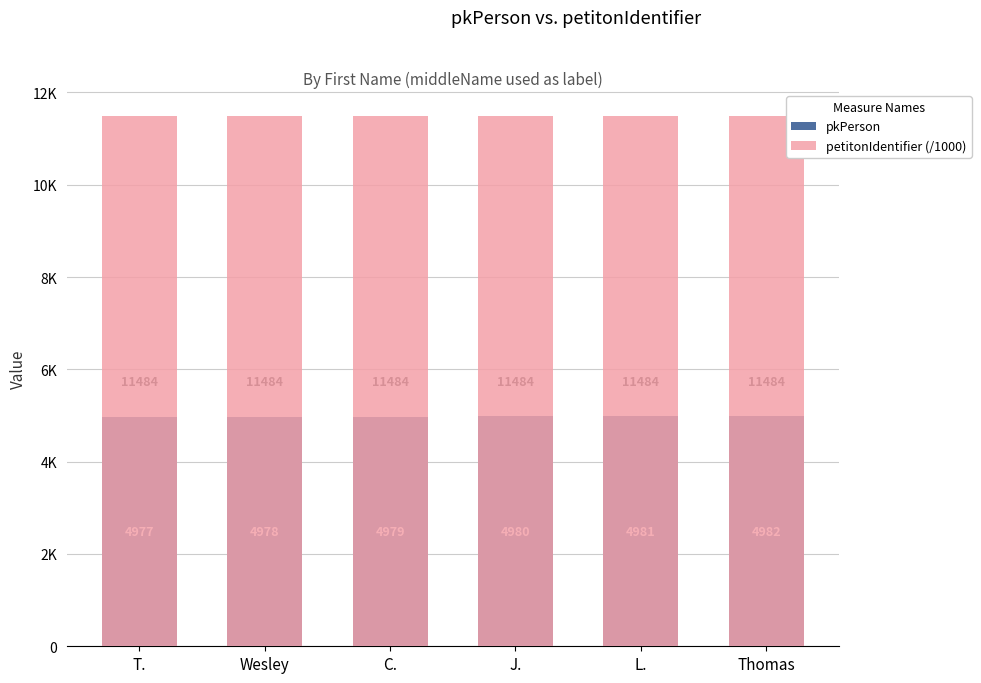

At Thomas, list the series in order from largest to smallest.

petitonIdentifier (/1000), pkPerson